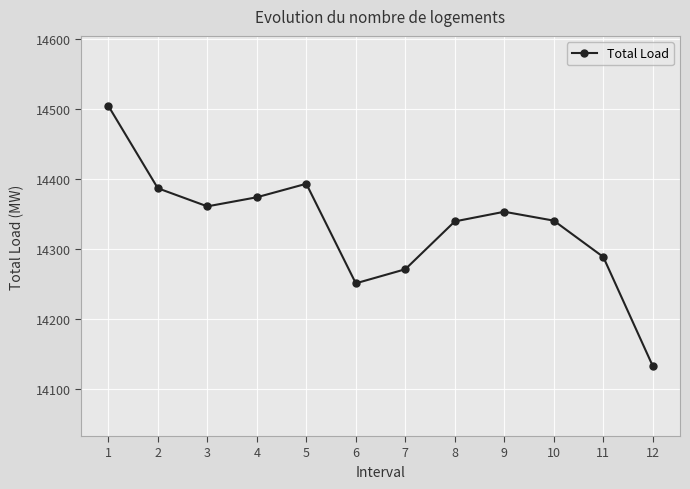

What is the sum of the values at 9 and 1?

28857.0